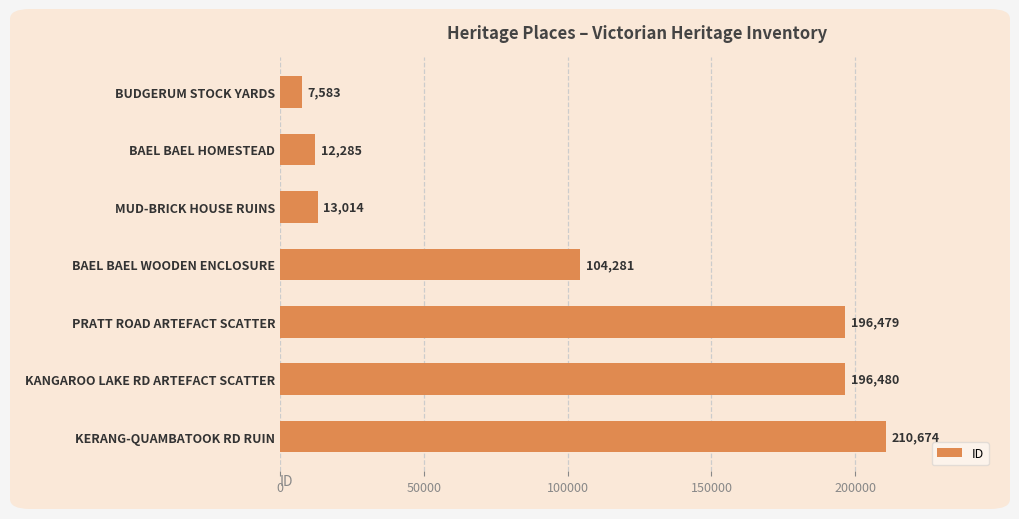

What is the change in value from KANGAROO LAKE RD ARTEFACT SCATTER to KERANG-QUAMBATOOK RD RUIN?

+14194